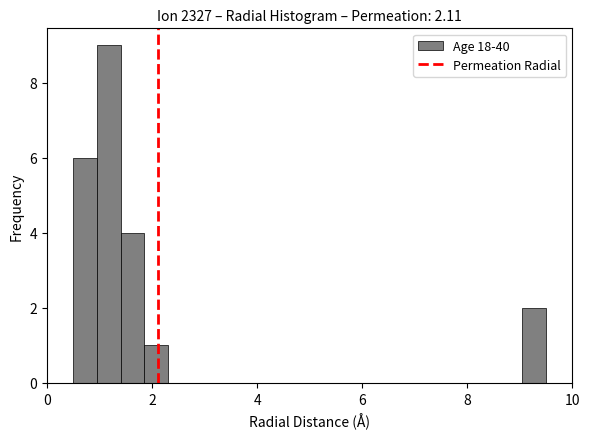

Around what value on the x-axis is the tallest bar? Give the approximate position of its centre, as read against the axis.

1.2